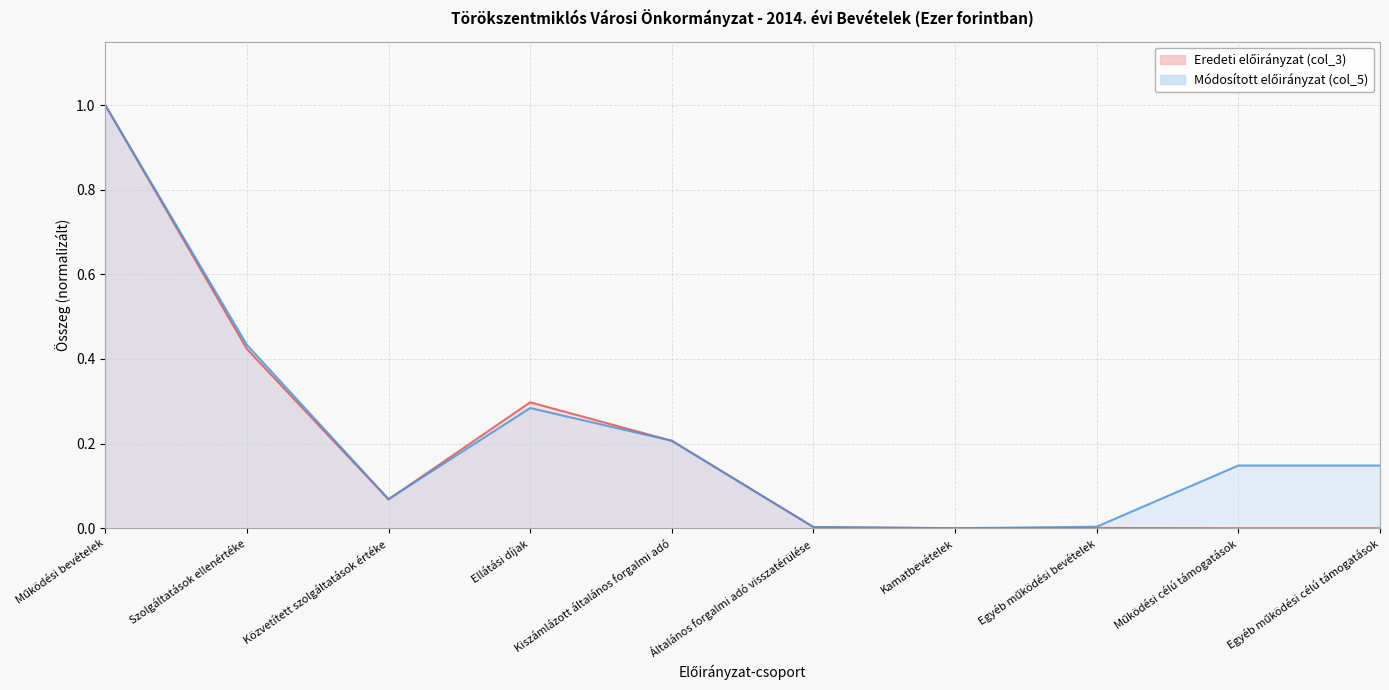

In Módosított előirányzat (col_5), how many points are lower than both neighbors (excluding endpoints)?

2